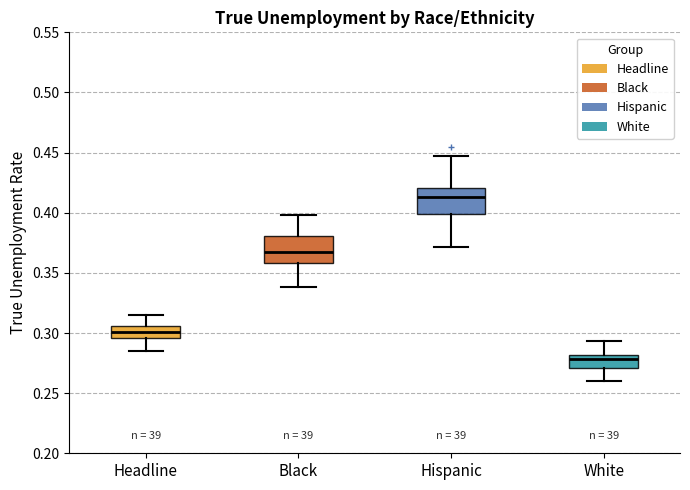

Reading left to right, transcribe this box plot: for each box, give where its median line is, the range the box spans, and where its two whiskers end, as read against the y-axis. The values are not printed on the chart, so give them approximately, as read against the axis.

Headline: median 0.300, box 0.295 to 0.305, whiskers 0.285 to 0.315
Black: median 0.365, box 0.360 to 0.380, whiskers 0.340 to 0.400
Hispanic: median 0.415, box 0.400 to 0.420, whiskers 0.370 to 0.445
White: median 0.280 (inside the box), box 0.270 to 0.280, whiskers 0.260 to 0.295